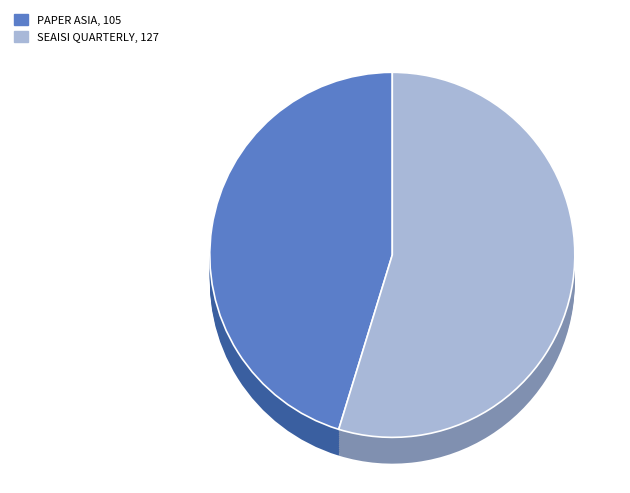

Rank the categories by value from lowest to highest.

Paper Asia, SEAISI Quarterly